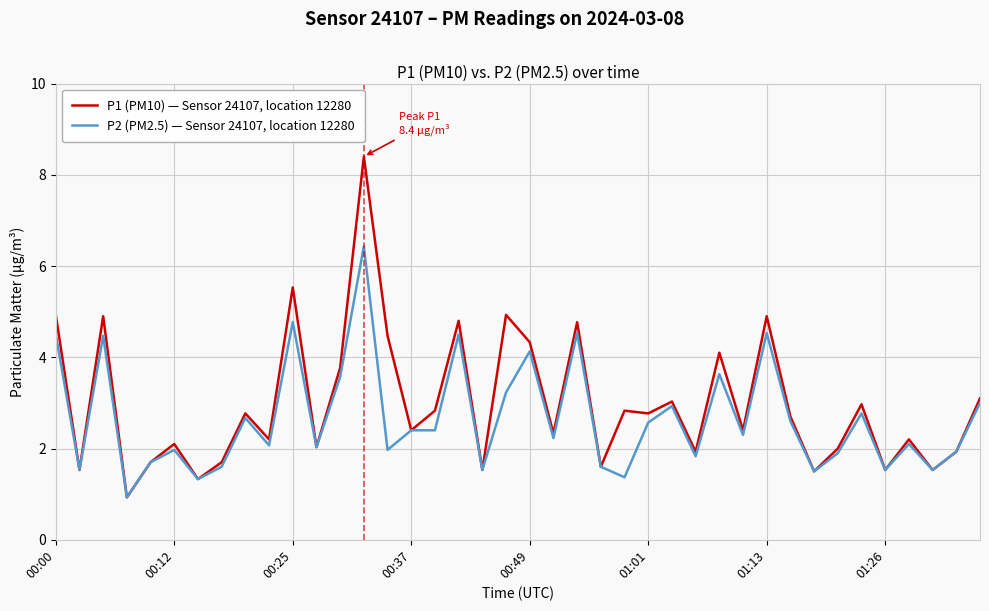

List the series in order of their peak value, highest first.

P1 (PM10) — Sensor 24107, location 12280, P2 (PM2.5) — Sensor 24107, location 12280